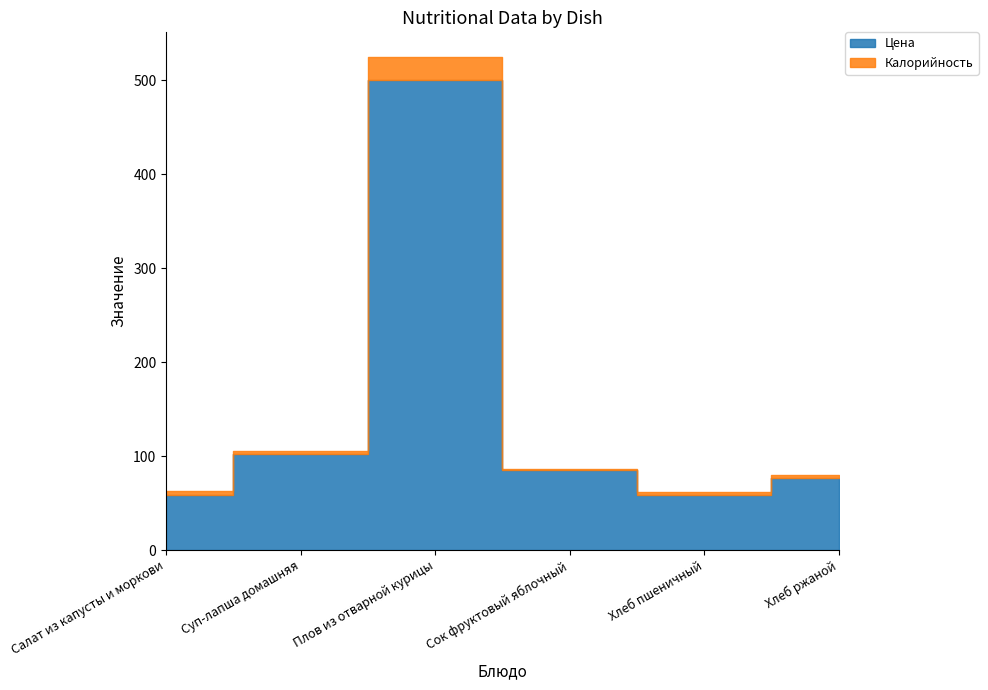

What is the value of the Цена point at the 4th from the left?

85.0